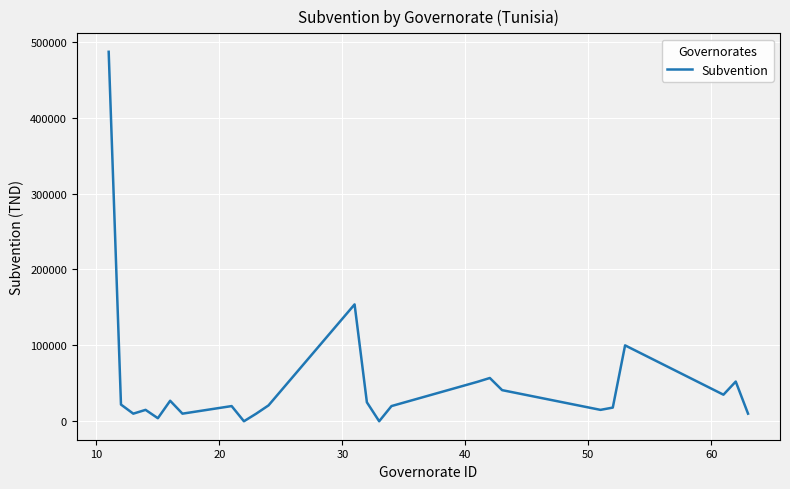

What is the greatest value displayed?

486900